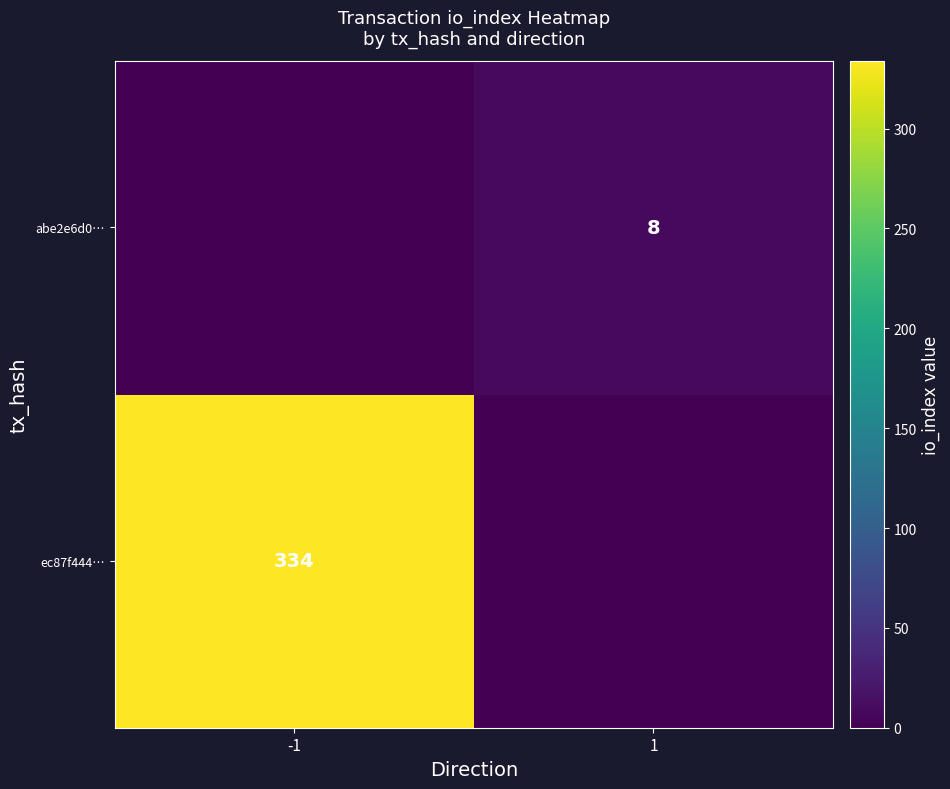

The value of abe2e6d0… at 1 is 14. True or false?

False